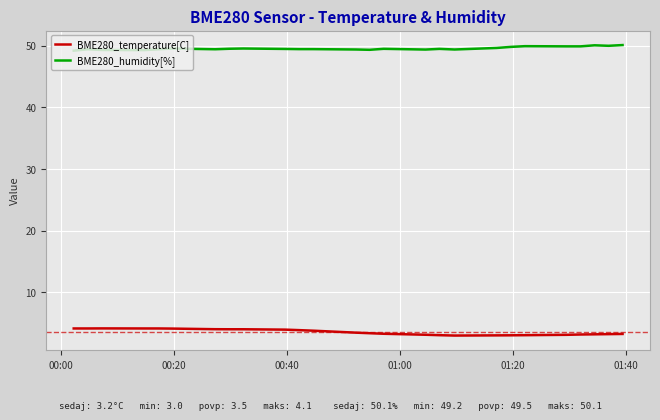

What is the minimum value for BME280_humidity[%]?

49.2